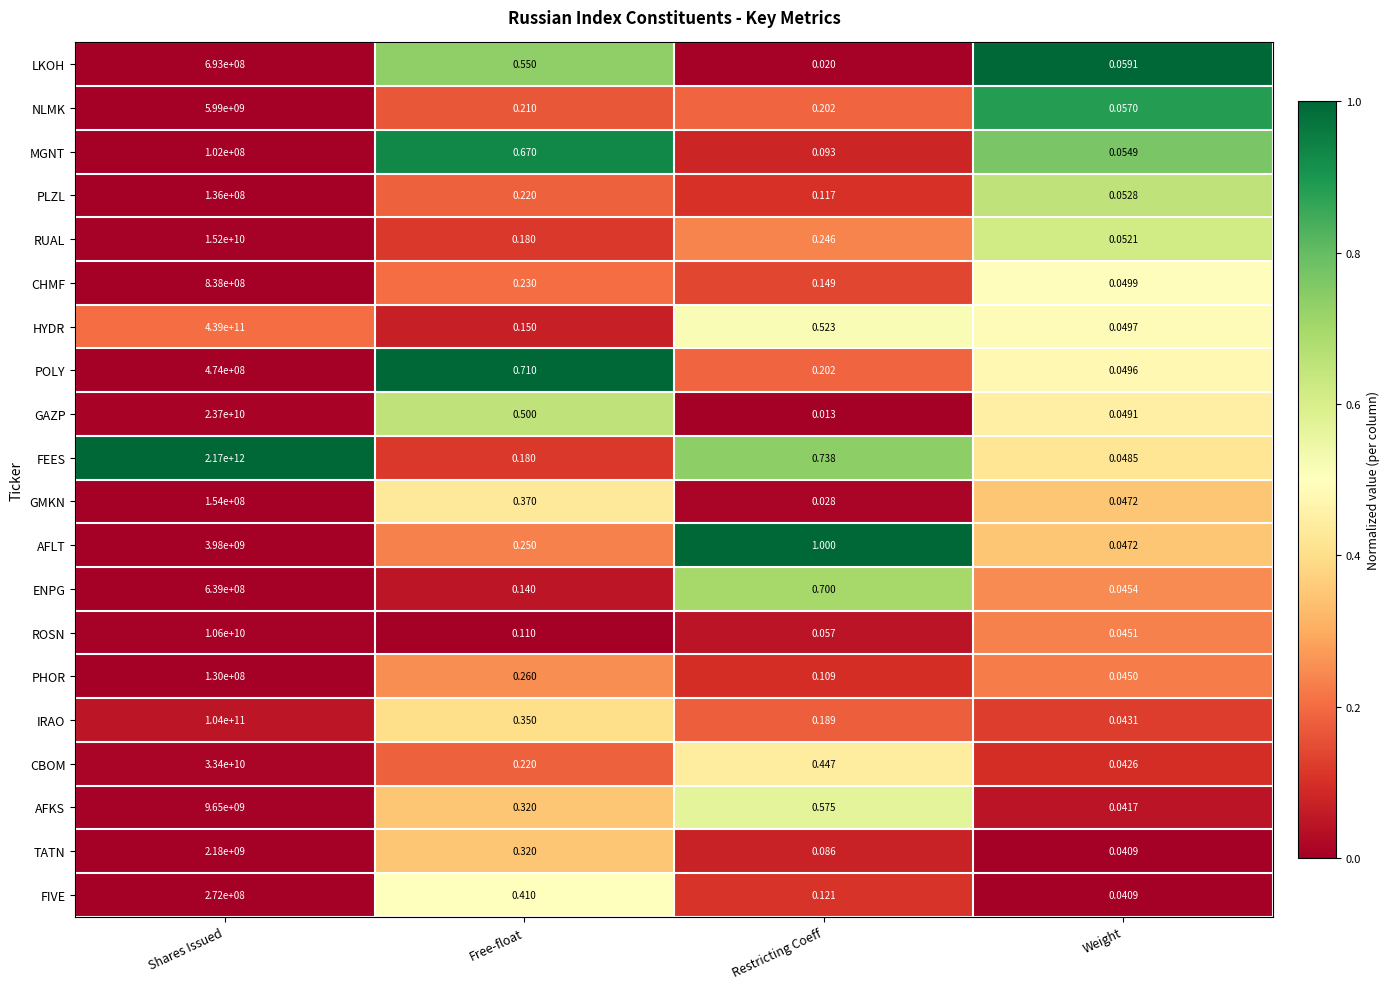

Which series has the largest range (max minus min)?

FEES